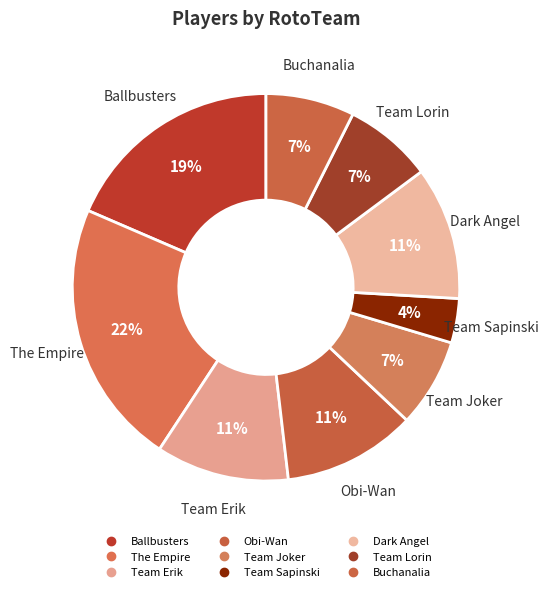

How many segments does this pie chart have?

9